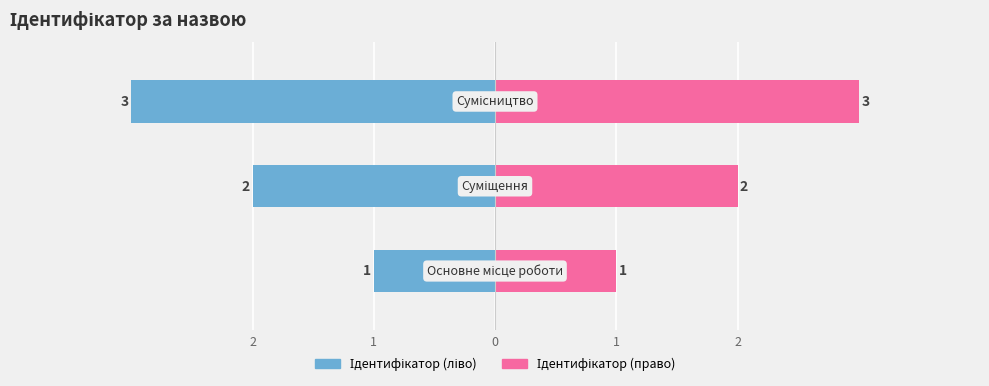

What is the value of the Ідентифікатор (право) bar at the 1st from the left?

1